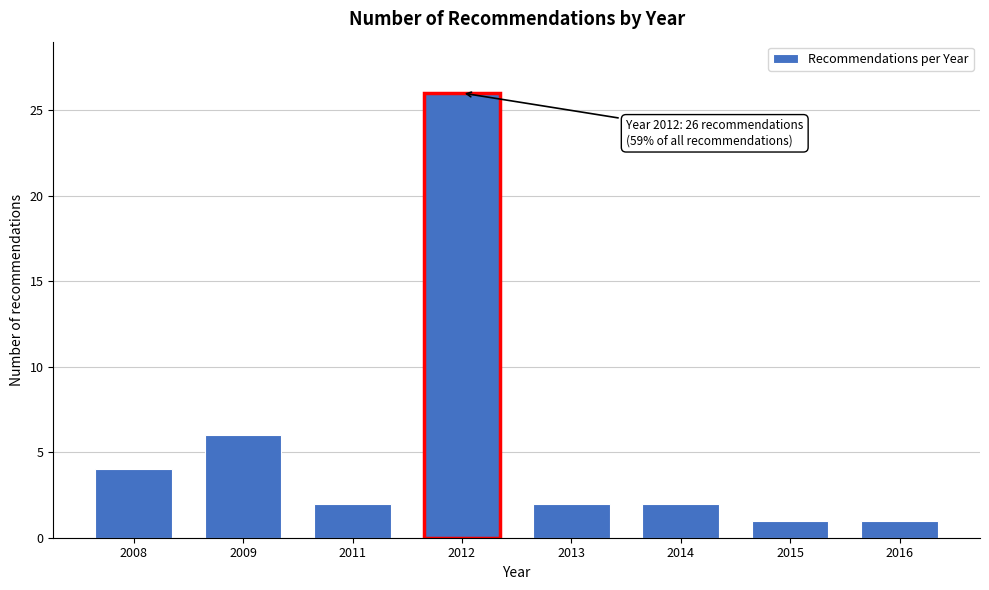

Reading right to left, transcribe all the data shown in this chart.

1	1	2	2	26	2	6	4